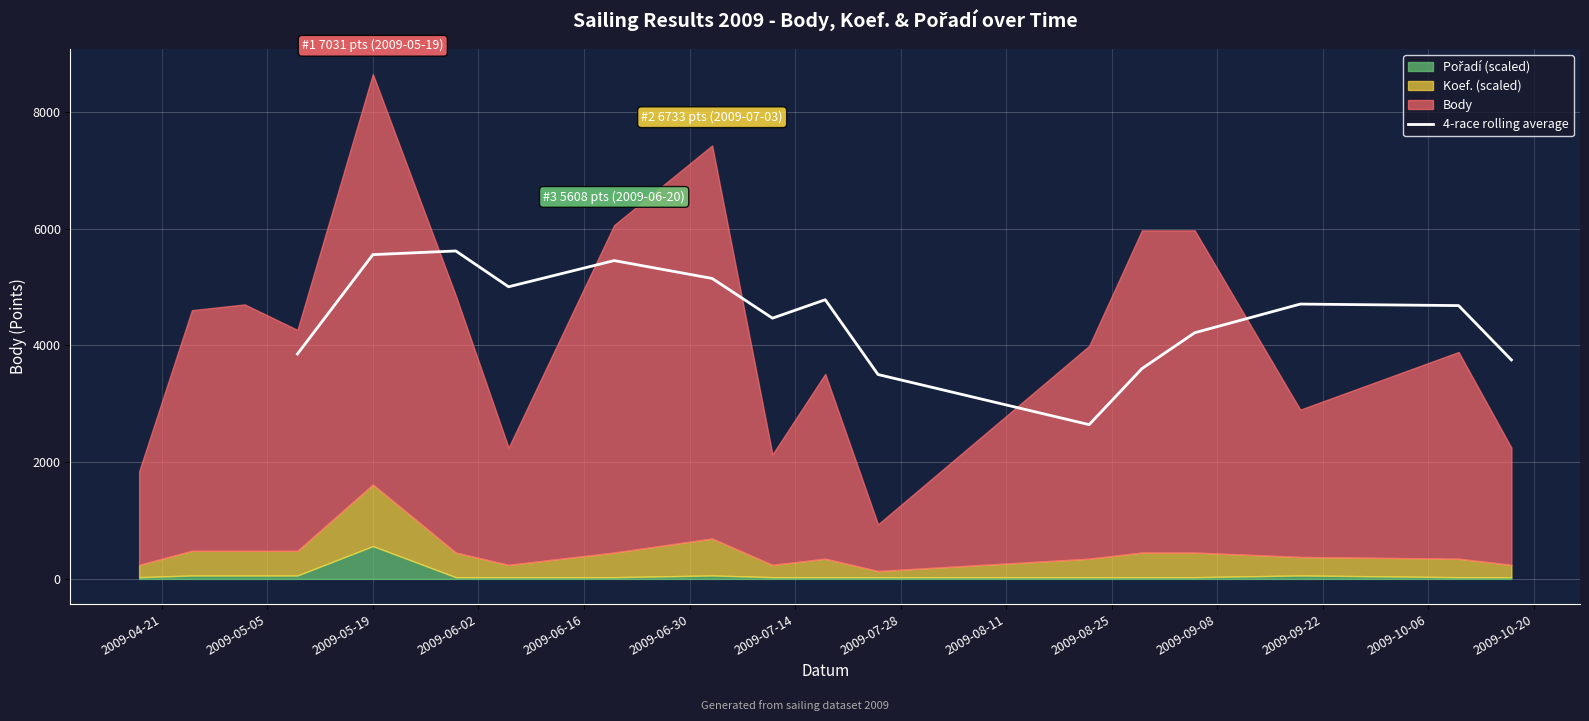

What is the highest value of the 4-race rolling average series?

5617.7